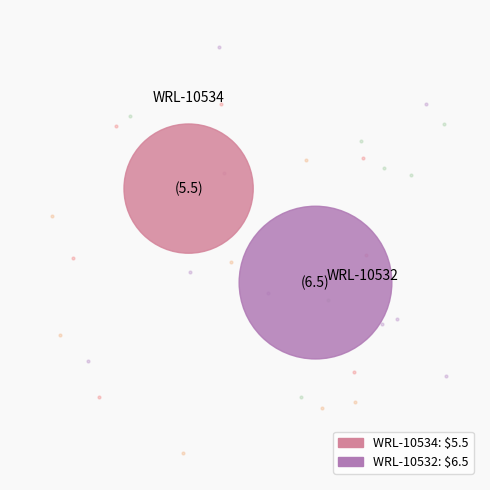

Count the number of slices in the pie.

2